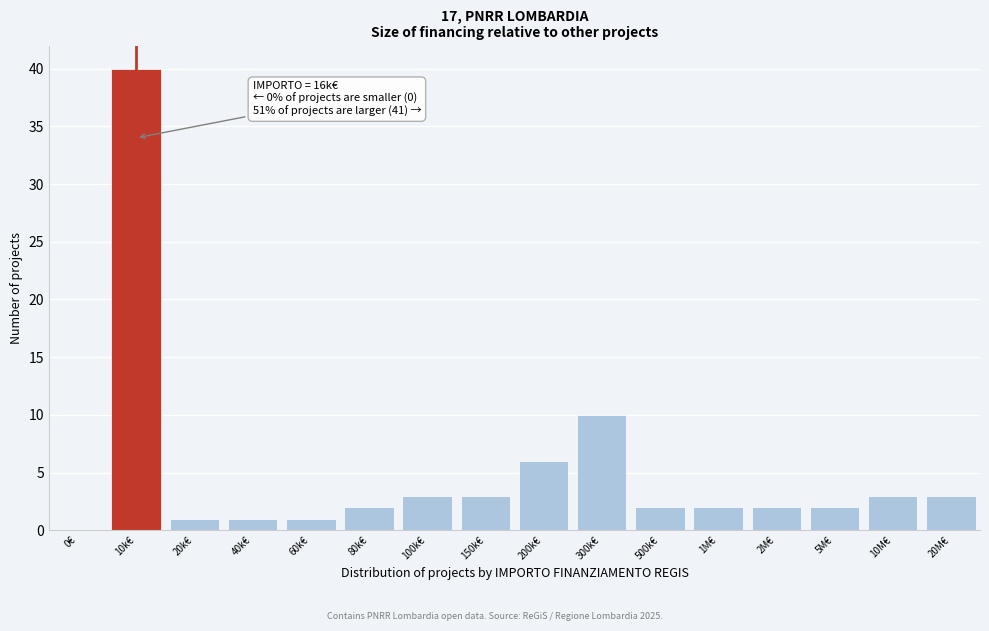

Reading left to right, extract all data points from this chart.

0€=0	10k€=40	20k€=1	40k€=1	60k€=1	80k€=2	100k€=3	150k€=3	200k€=6	300k€=10	500k€=2	1M€=2	2M€=2	5M€=2	10M€=3	20M€=3